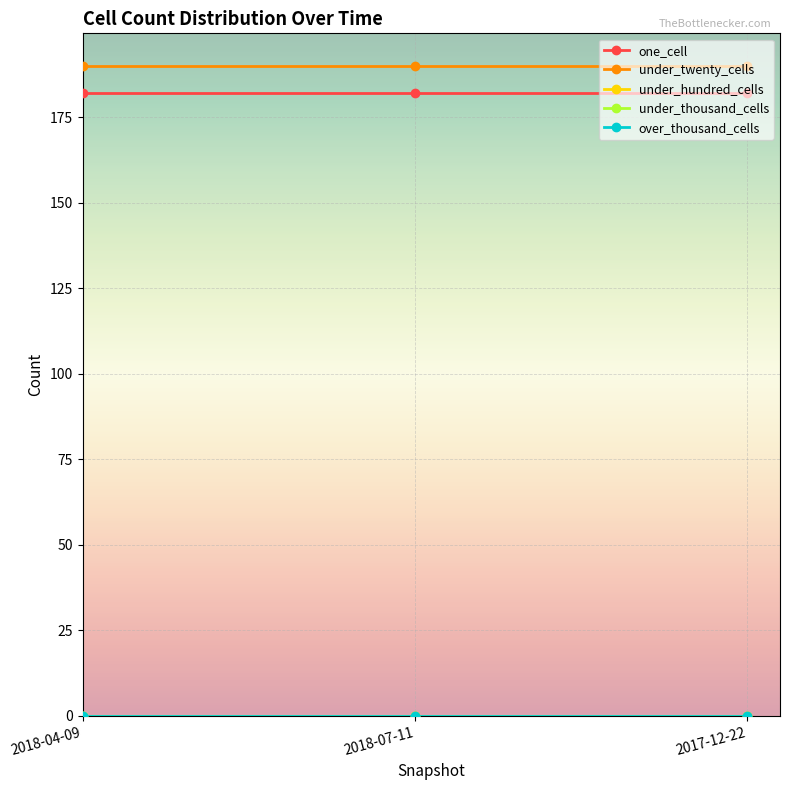

Which series has the largest range (max minus min)?

one_cell